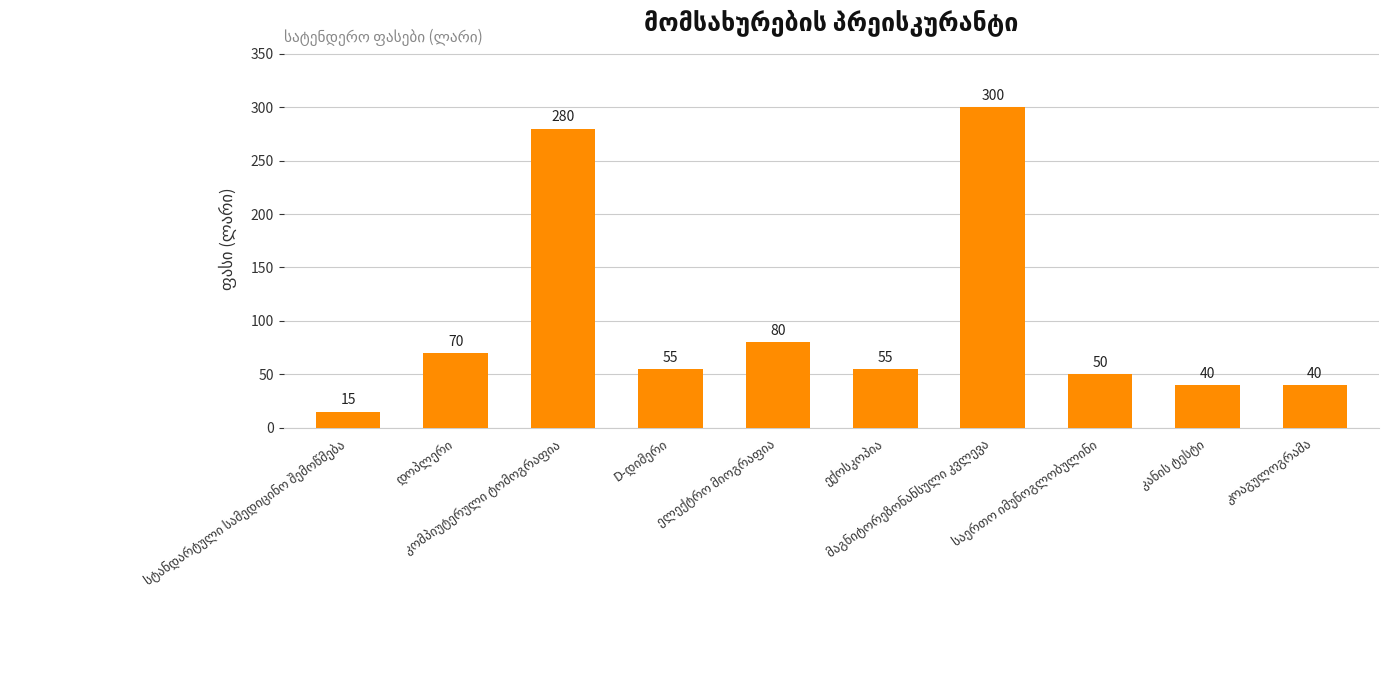

Reading left to right, transcribe all the data shown in this chart.

15	70	280	55	80	55	300	50	40	40